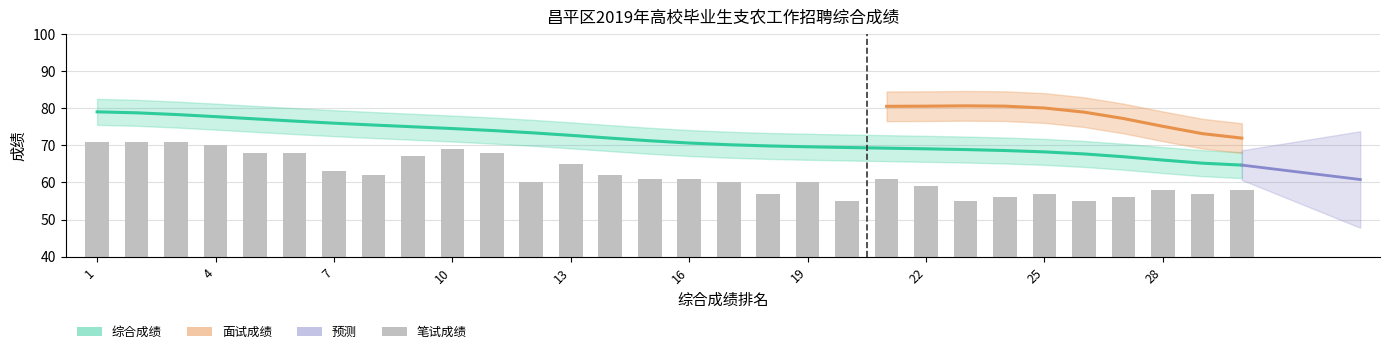

What is the approximate value of 综合成绩 at 7?

76.0